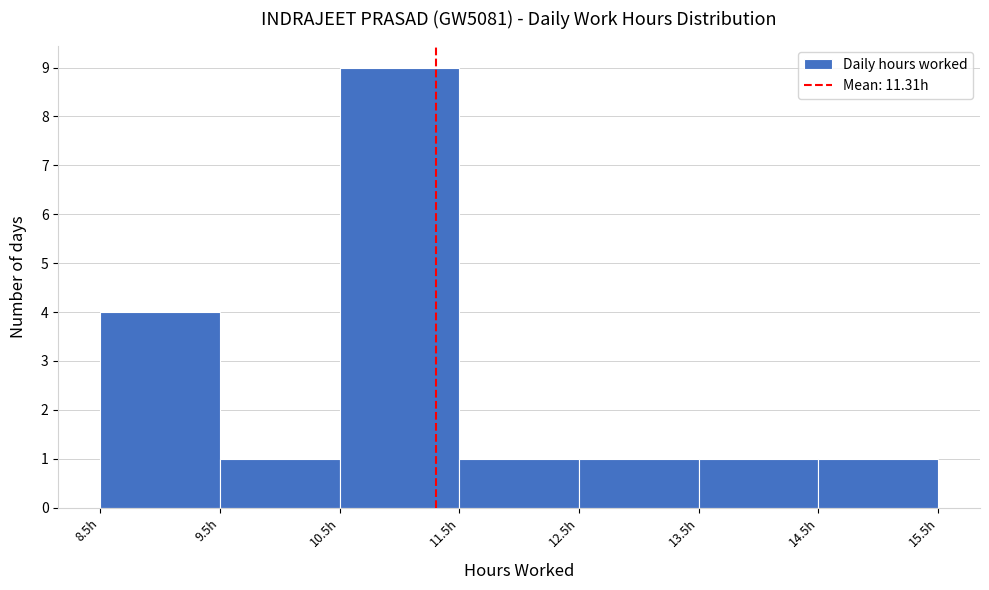

Reading left to right, list every bar in this chart as the range it spans on the x-axis followed by its height. The values are not printed on the chart, so give them approximately, as read against the axis.

8.5 to 9.5: 4
9.5 to 10.5: 1
10.5 to 11.5: 9
11.5 to 12.5: 1
12.5 to 13.5: 1
13.5 to 14.5: 1
14.5 to 15.5: 1